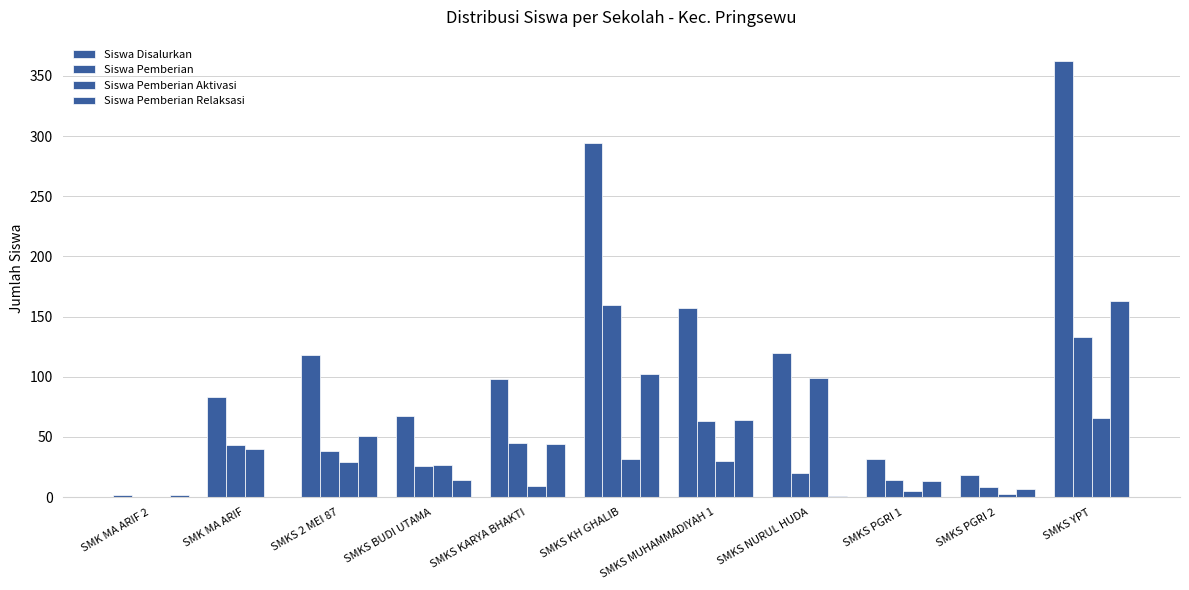

Rank the categories by Siswa Pemberian Aktivasi value from lowest to highest.

SMK MA ARIF 2, SMKS PGRI 2, SMKS PGRI 1, SMKS KARYA BHAKTI, SMKS BUDI UTAMA, SMKS 2 MEI 87, SMKS MUHAMMADIYAH 1, SMKS KH GHALIB, SMK MA ARIF, SMKS YPT, SMKS NURUL HUDA